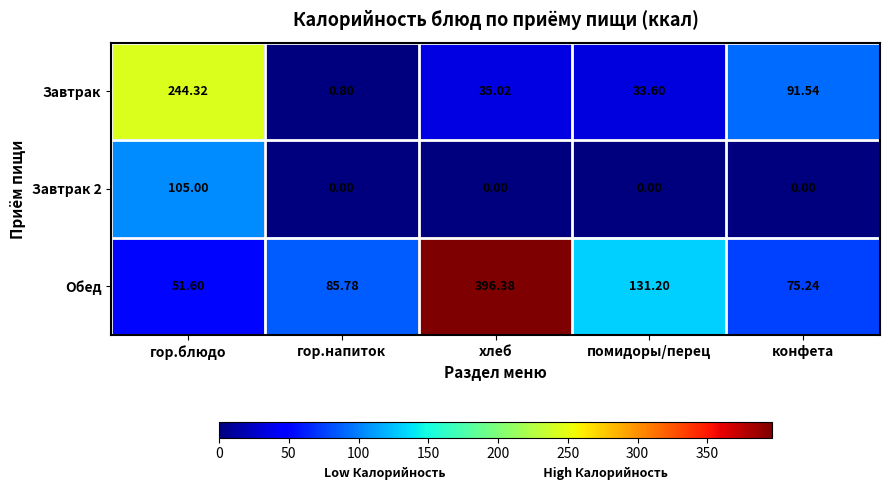

Which series has the largest total across all categories?

Обед